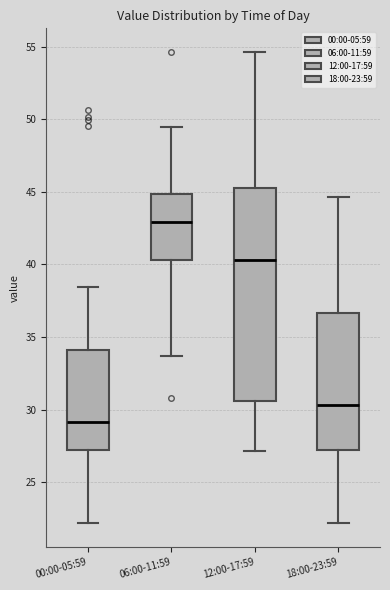

Reading left to right, transcribe this box plot: for each box, give where its median line is, the range the box spans, and where its two whiskers end, as read against the y-axis. The values are not printed on the chart, so give them approximately, as read against the axis.

00:00-05:59: median 29.0, box 27.0 to 34.0, whiskers 22.0 to 38.5
06:00-11:59: median 43.0, box 40.5 to 45.0, whiskers 33.5 to 49.5
12:00-17:59: median 40.5, box 30.5 to 45.5, whiskers 27.0 to 54.5
18:00-23:59: median 30.5, box 27.0 to 36.5, whiskers 22.0 to 44.5